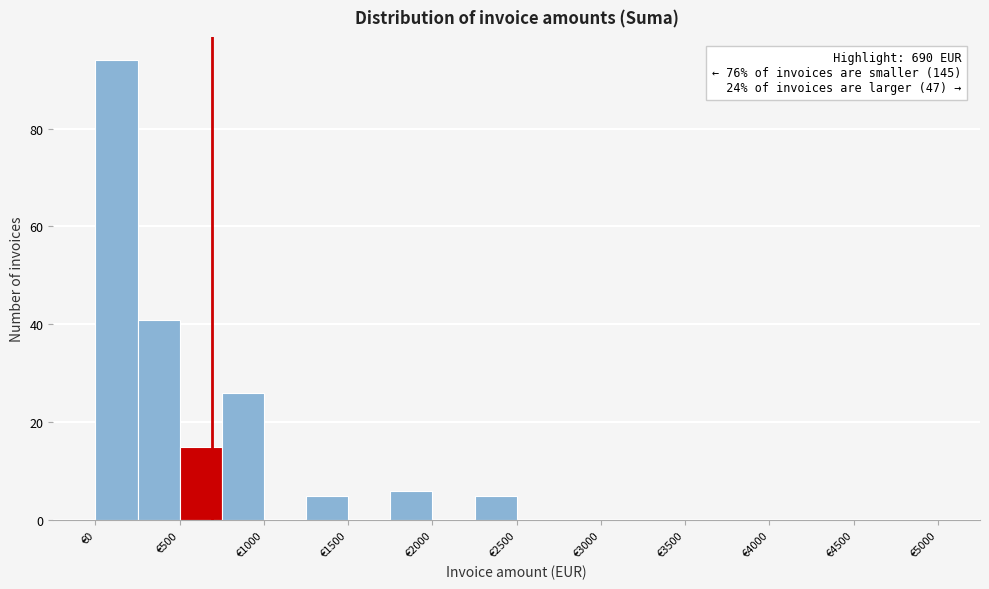

Over which range of the x-axis is the bar tallest?

0 to 250